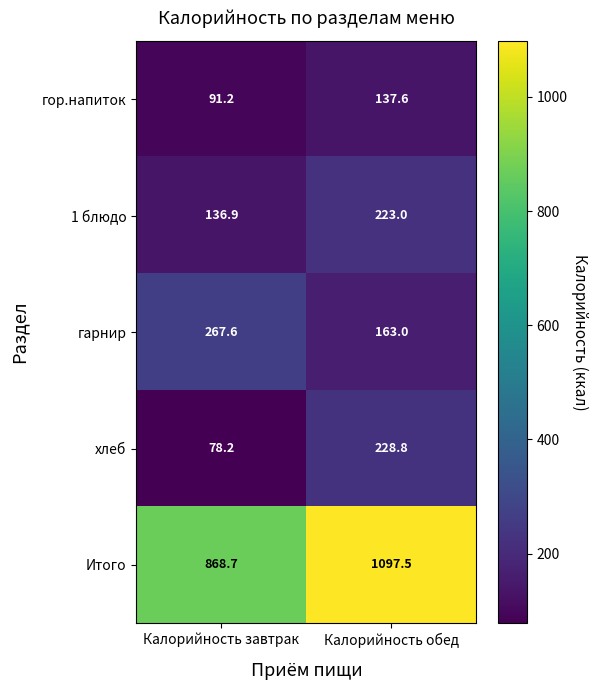

The value of 1 блюдо at Калорийность завтрак is 136.9. True or false?

True